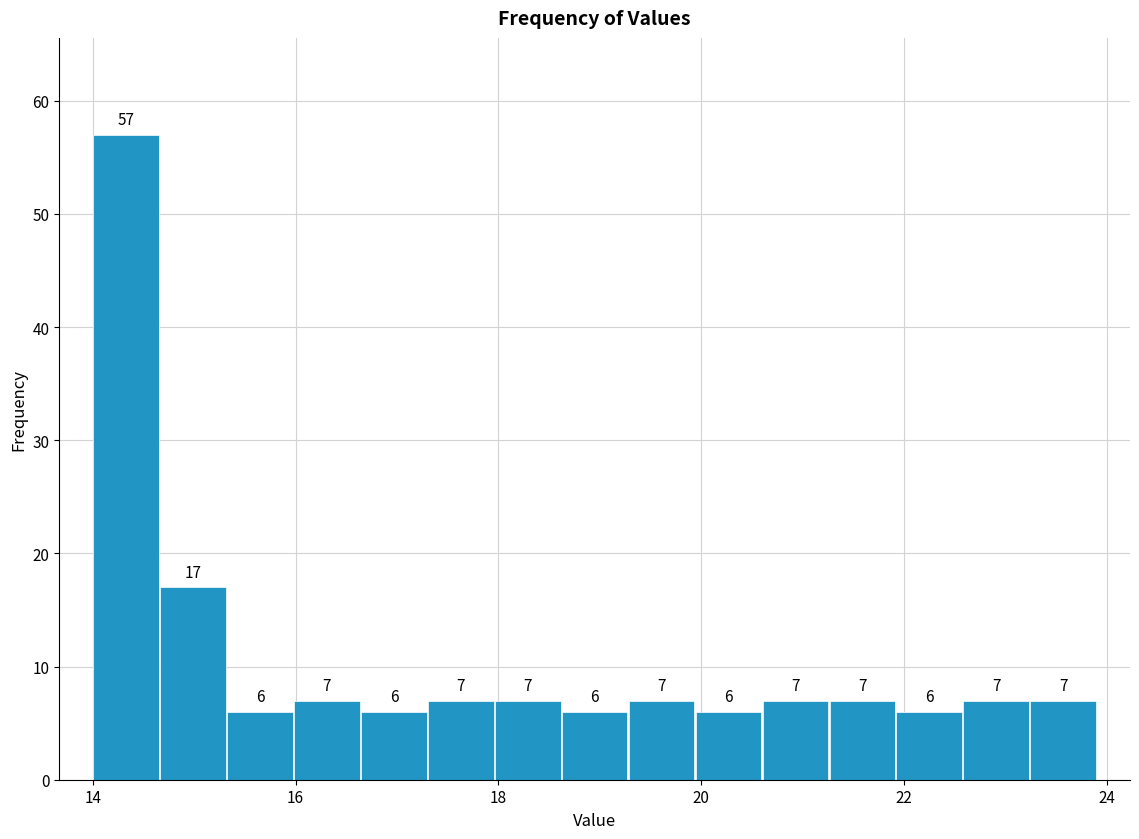

Around what value on the x-axis is the tallest bar? Give the approximate position of its centre, as read against the axis.

14.4